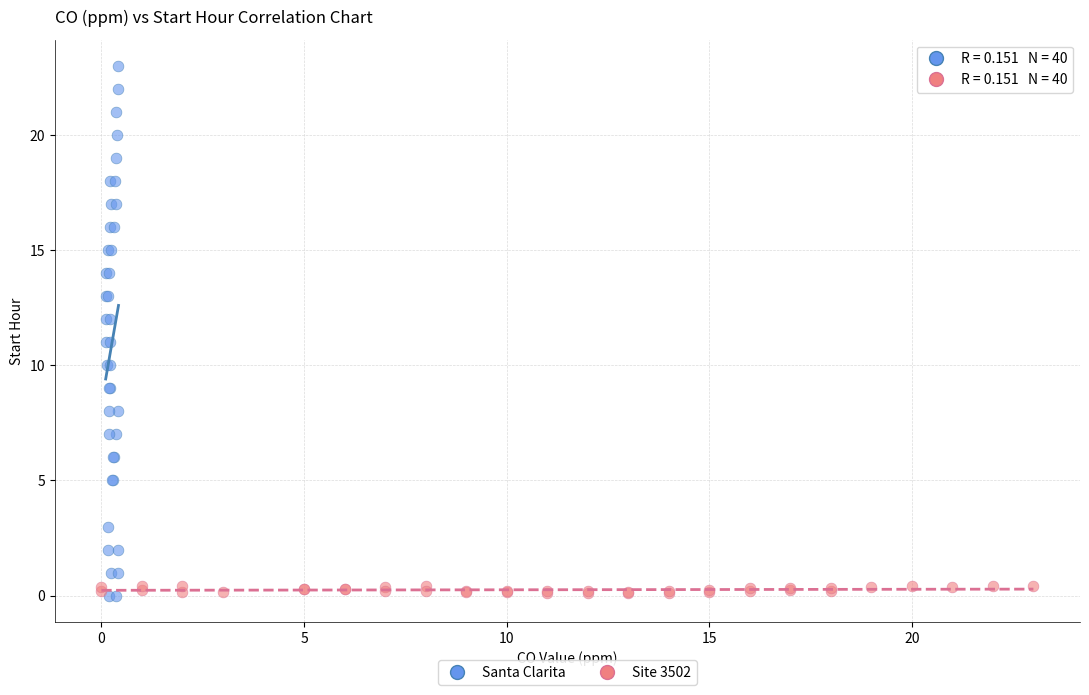

Which series has the widest spread of Y values?

Santa Clarita